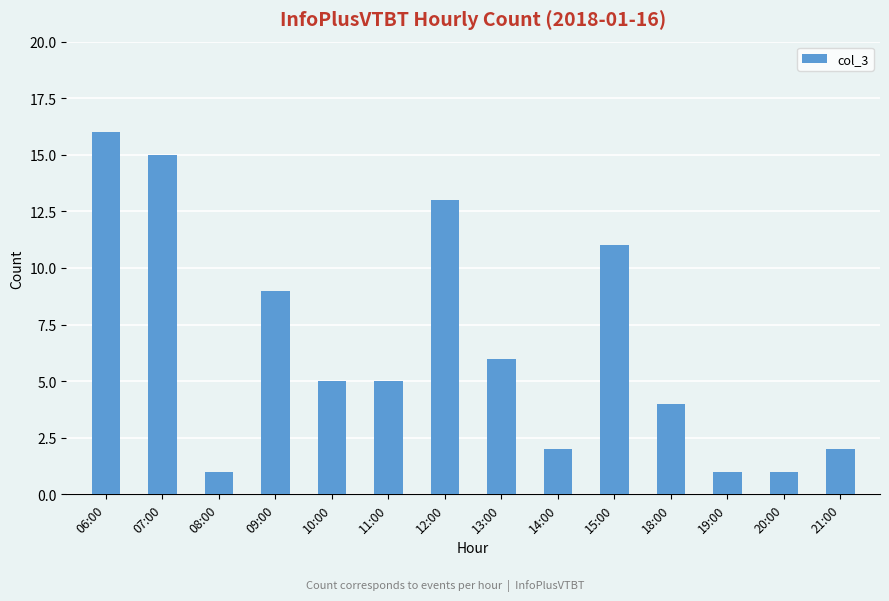

Reading right to left, list all the values displayed in this chart.

2	1	1	4	11	2	6	13	5	5	9	1	15	16